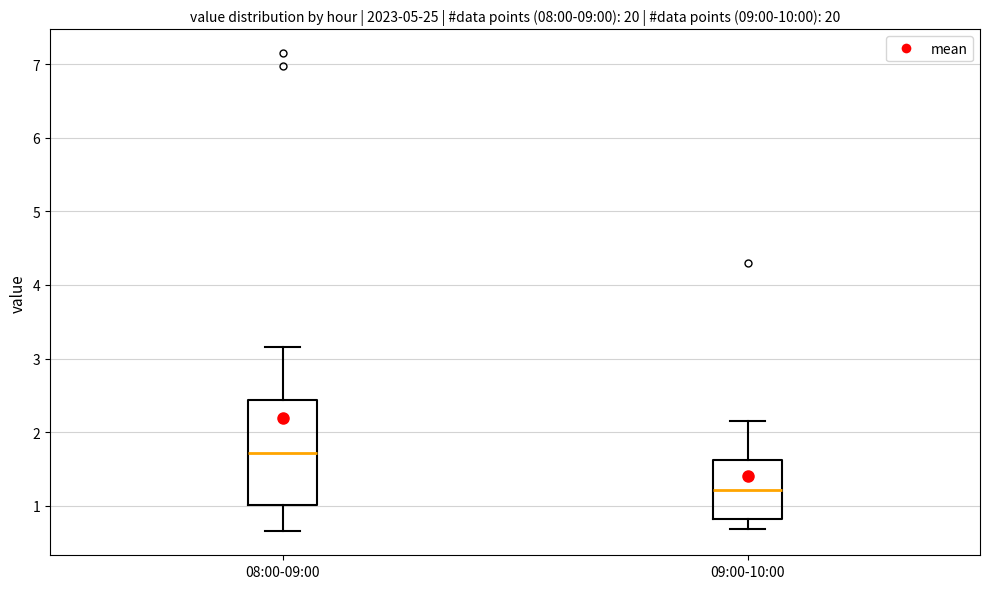

Reading left to right, read every box against the y-axis: the position of its median line, the range the box covers, and the ends of its whiskers. The values are not printed on the chart, so give them approximately, as read against the axis.

08:00-09:00: median 1.7, box 1.0 to 2.4, whiskers 0.7 to 3.2
09:00-10:00: median 1.2, box 0.8 to 1.6, whiskers 0.7 to 2.2